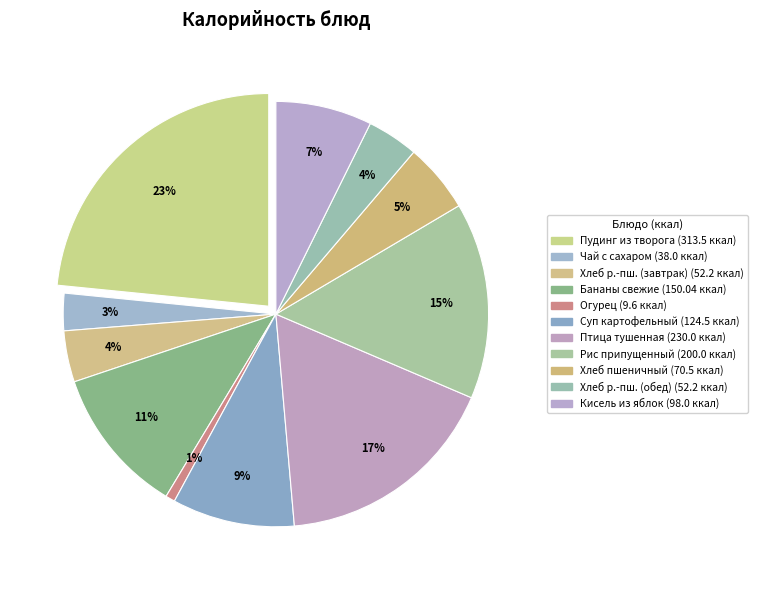

True or false: Птица тушенная в соусе accounts for 5% of the total.

False